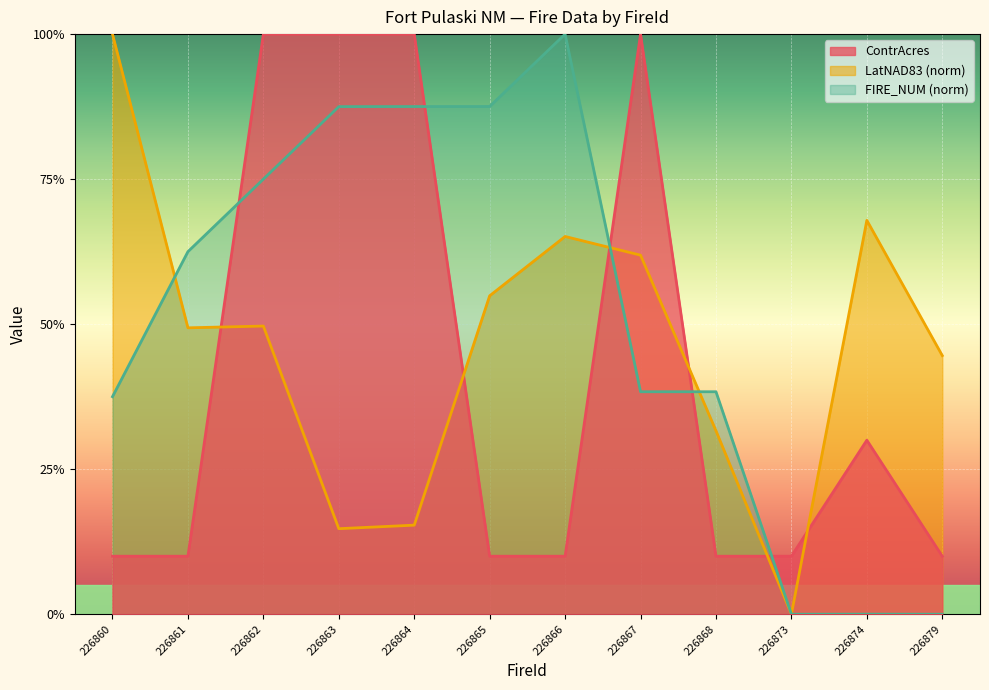

How many interior local peaks (higher than both neighbors) does the data have?

2